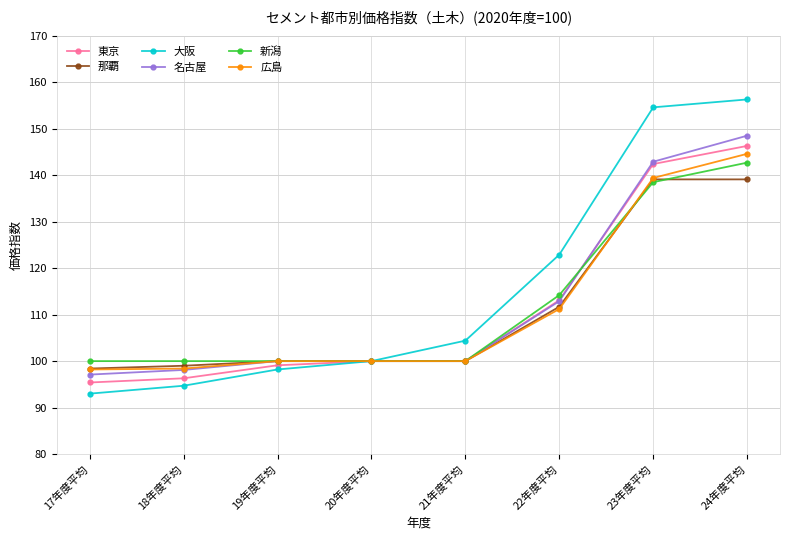

What is the total value across all series at 18年度平均?

586.5